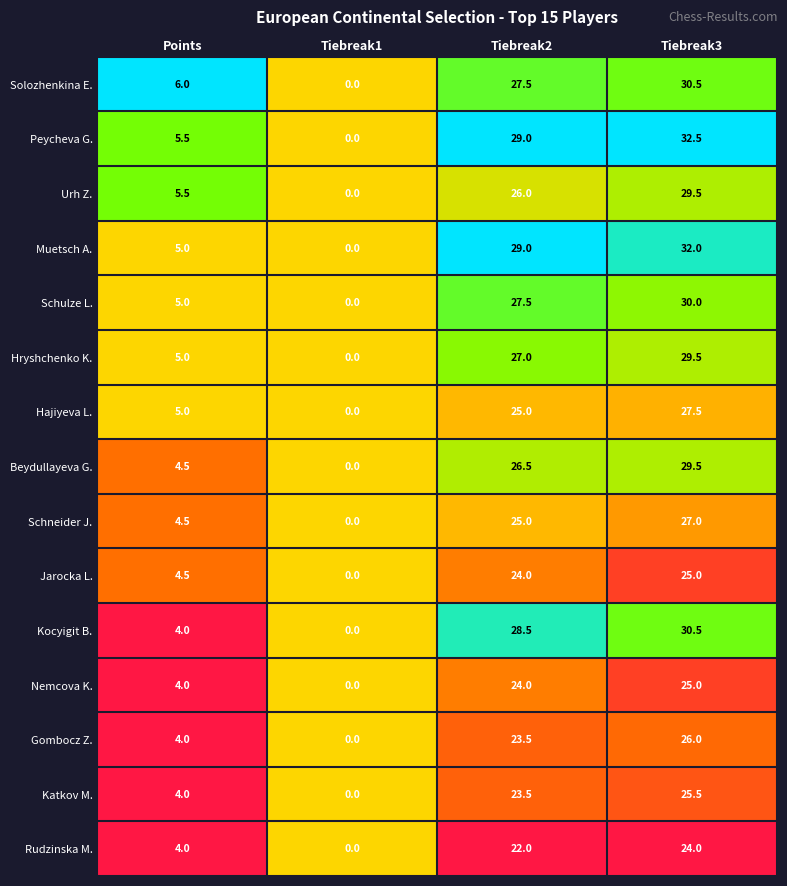

Where does the Solozhenkina E. series first go above 27?

Tiebreak2